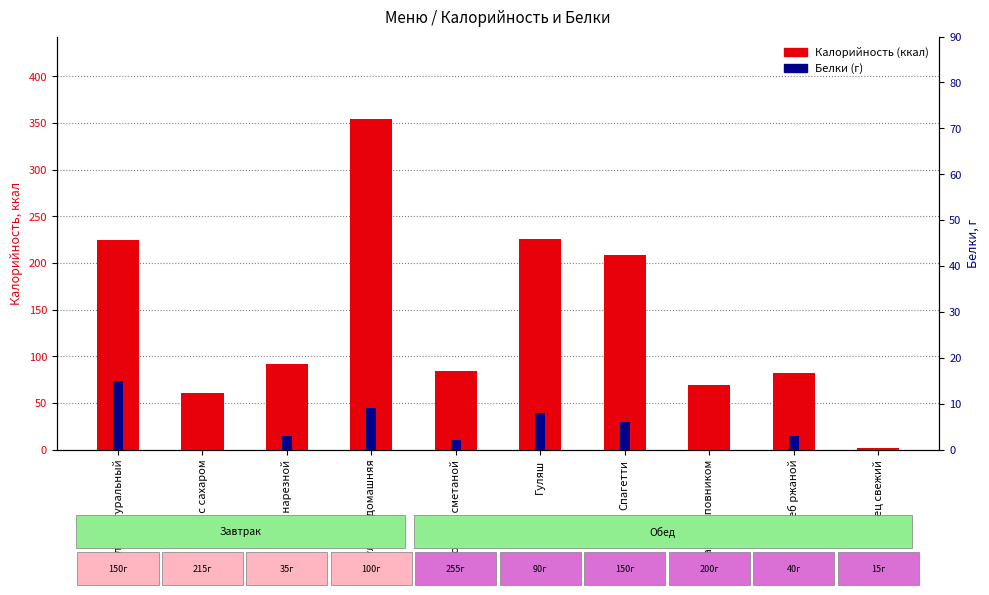

What is the approximate value of Калорийность (ккал) at Чай с сахаром?

61